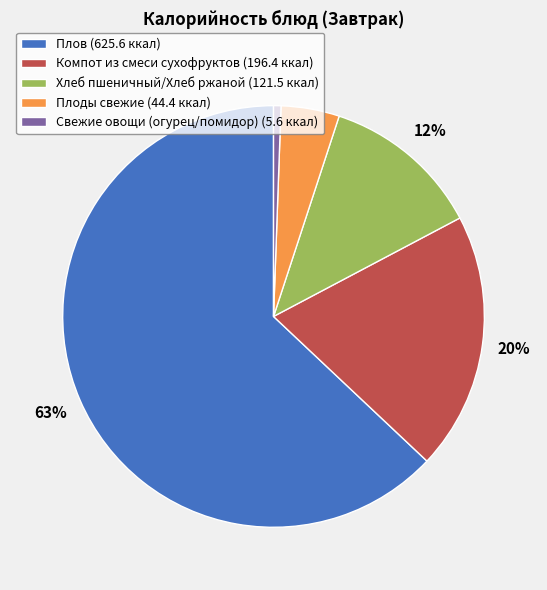

Do Плоды свежие (44.4 ккал) and Плов (625.6 ккал) together represent more than half of the pie?

Yes